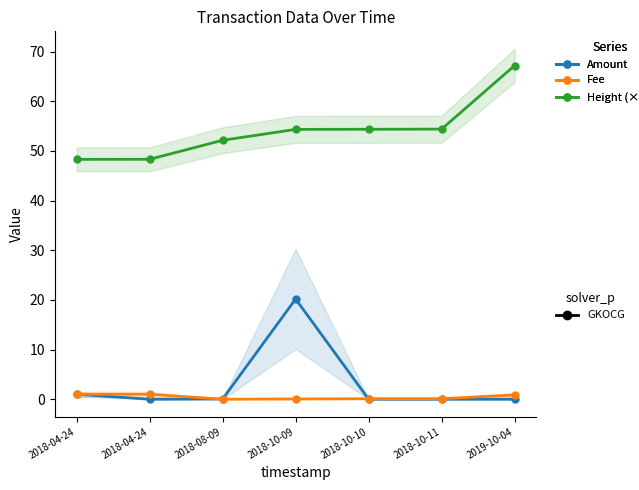

Reading left to right, extract all data points from this chart.

Amount: 1.0	0.0	0.1	20.2	0.0	0.0	0.0
Fee: 1.0	1.0	0.0	0.1	0.1	0.1	0.9
Height (×10⁻⁴): 48.3	48.3	52.1	54.3	54.4	54.4	67.2